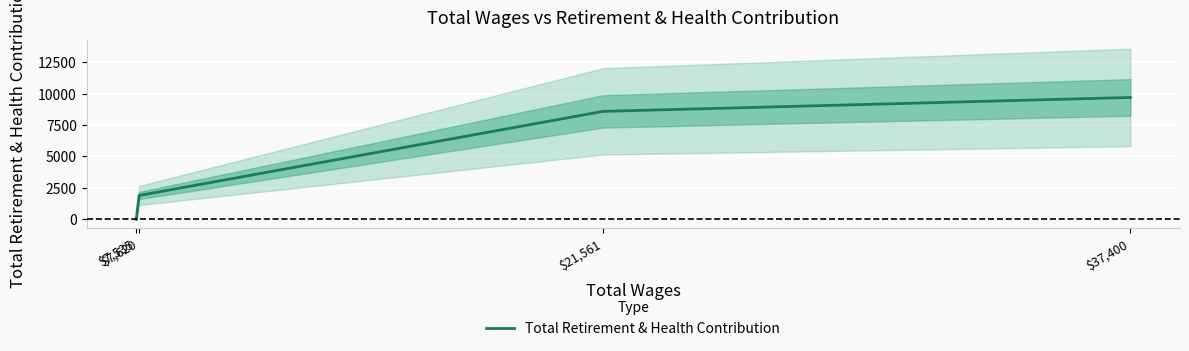

What is the sum of all values?

20169